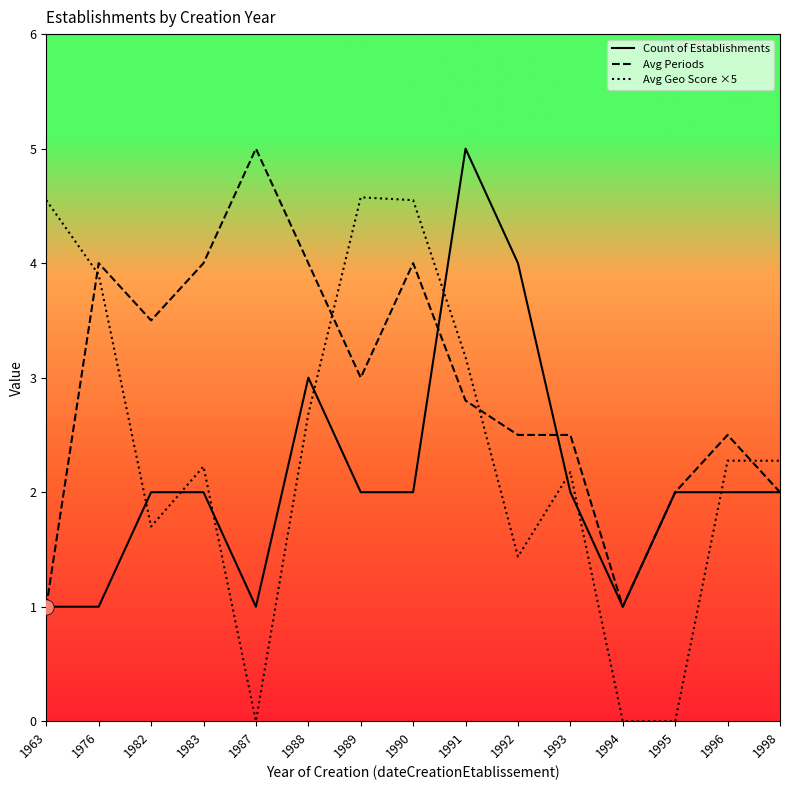

At which category is the sum across all series the highest?

1991